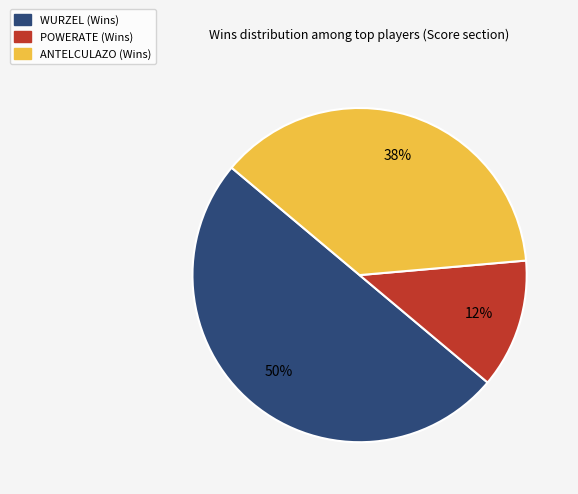

Is the sum of WURZEL and POWERATE greater than half?

Yes